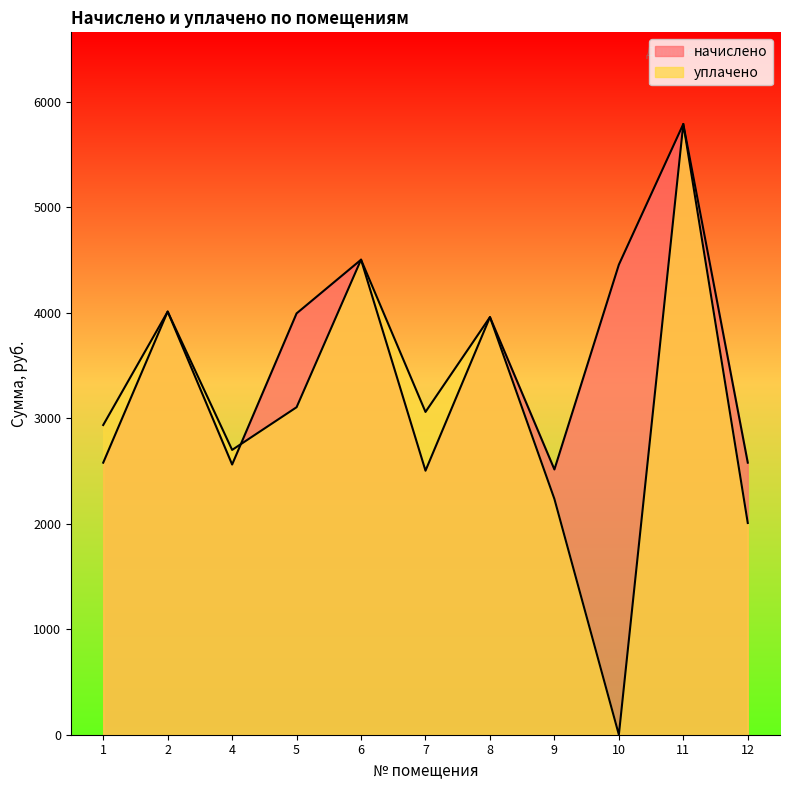

How many positive values does the уплачено series have?

10